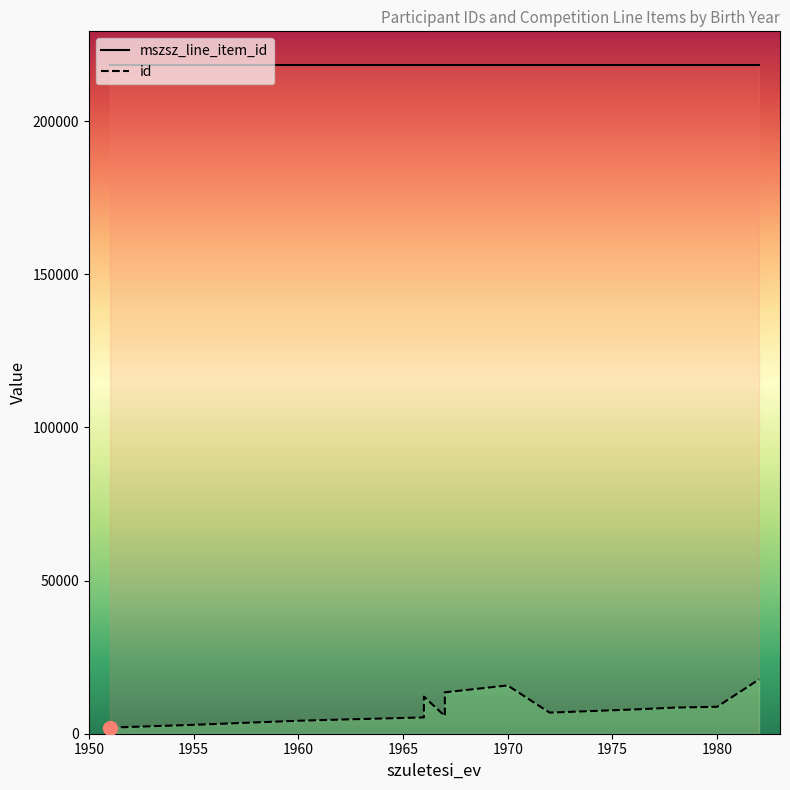

What is the highest value of the id series?

17735